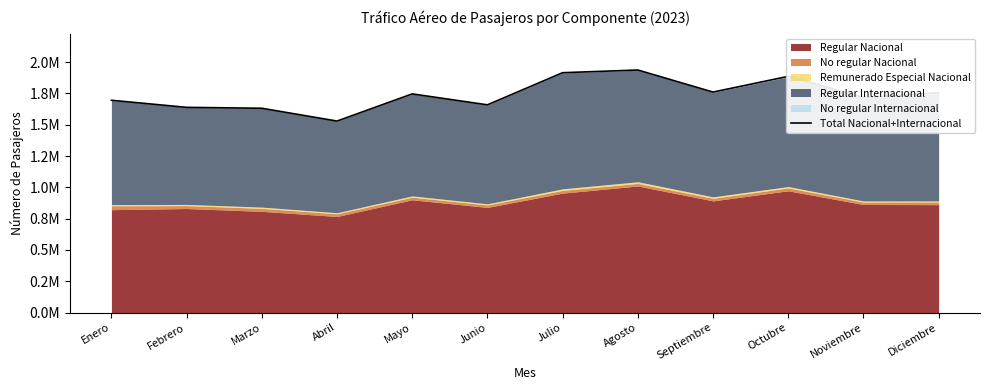

Is it true that the value at Enero is 1695892?

True